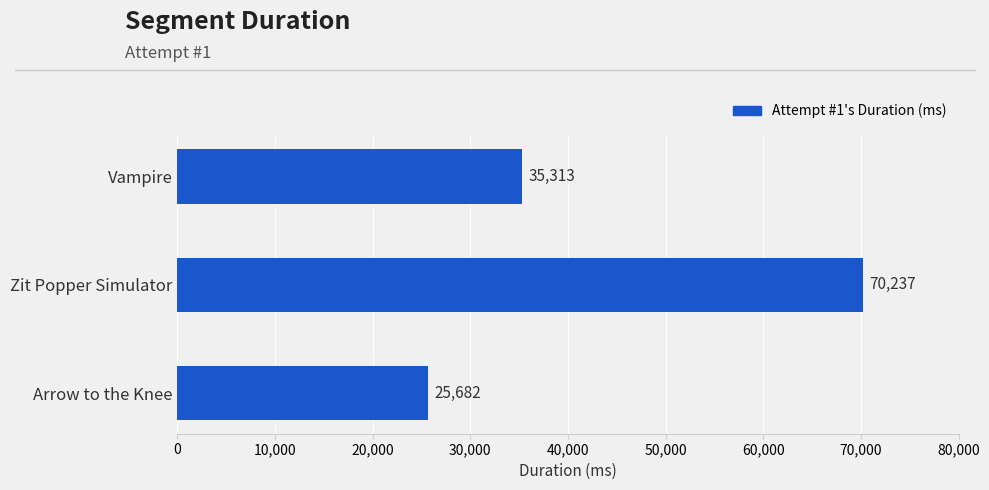

What is the ratio of the value at Vampire to the value at Zit Popper Simulator?

0.5